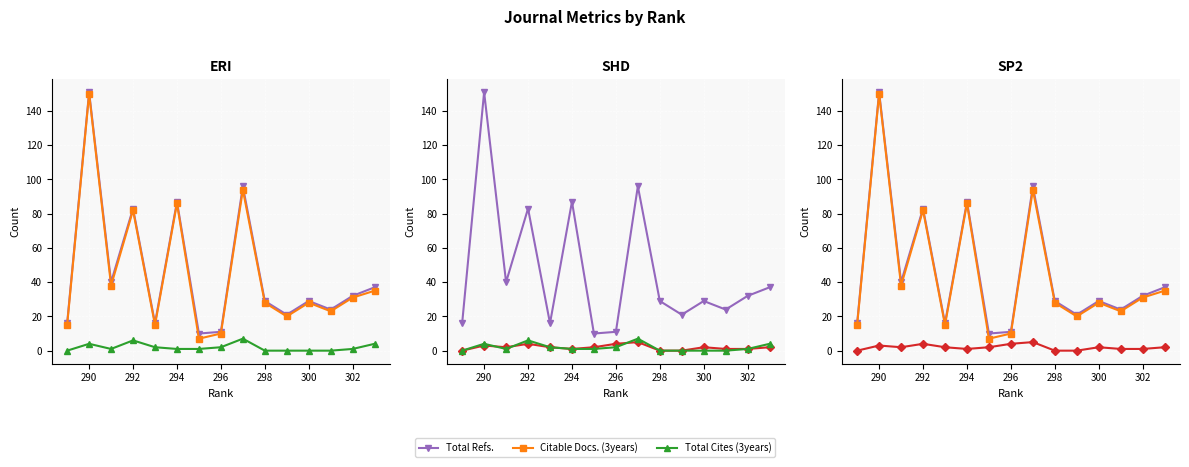

How many values in the Citable Docs. (3years) series exceed 28?

7